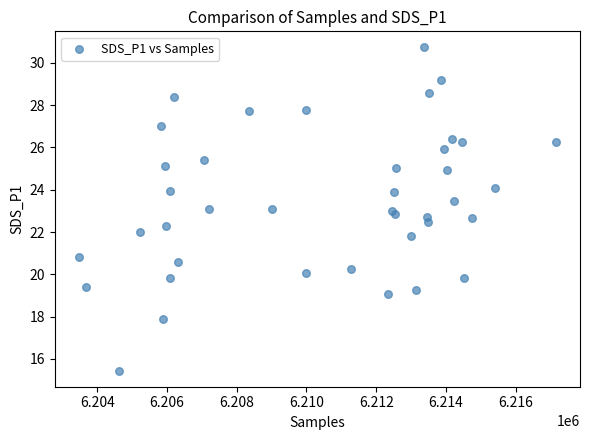

What is the range of Y values (max minus min)?

15.3